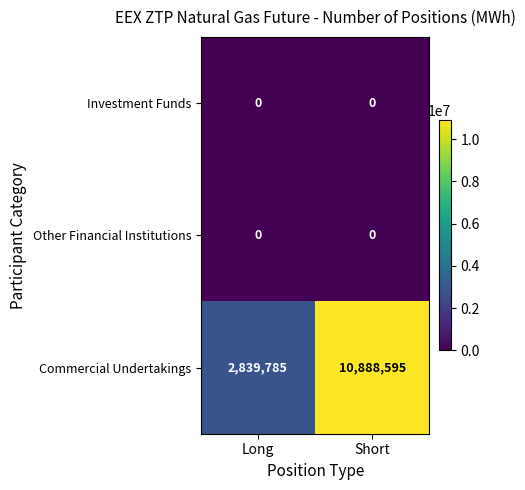

Reading right to left, transcribe all the data shown in this chart.

Investment Funds: 0	0
Other Financial Institutions: 0	0
Commercial Undertakings: 10888595	2839785